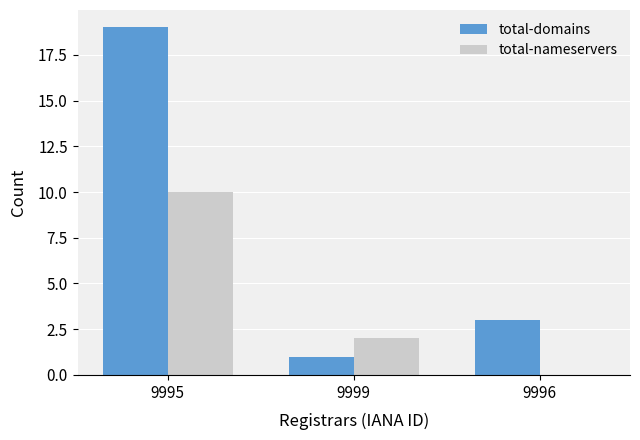

Which category has the highest value in the total-nameservers series?

9995